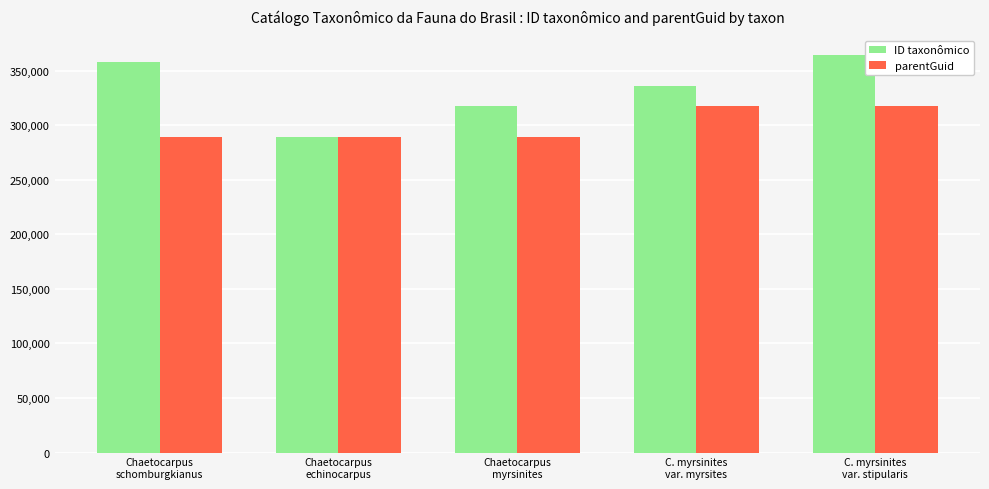

Reading left to right, list all the values displayed in this chart.

ID taxonômico: Chaetocarpus
schomburgkianus=357757	Chaetocarpus
echinocarpus=289125	Chaetocarpus
myrsinites=317854	C. myrsinites
var. myrsites=335906	C. myrsinites
var. stipularis=364026
parentGuid: Chaetocarpus
schomburgkianus=289121	Chaetocarpus
echinocarpus=289121	Chaetocarpus
myrsinites=289121	C. myrsinites
var. myrsites=317854	C. myrsinites
var. stipularis=317854